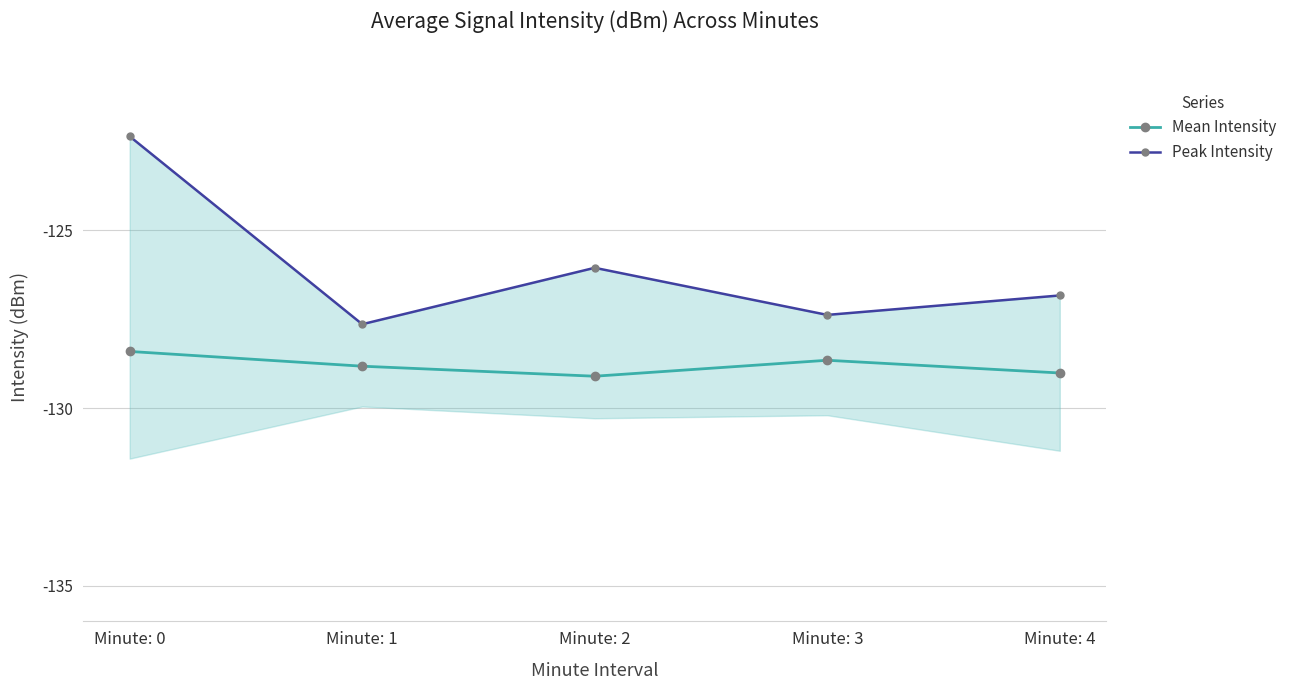

Which label corresponds to the smallest value in the chart?

Minute: 2